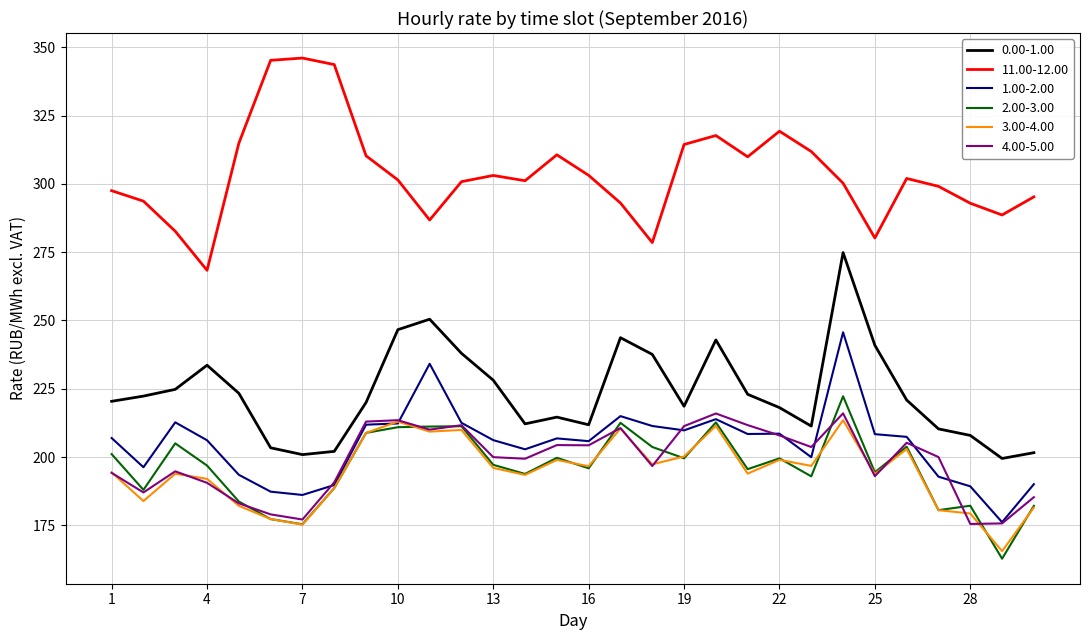

True or false: 0.00-1.00 and 1.00-2.00 cross at least once.

False